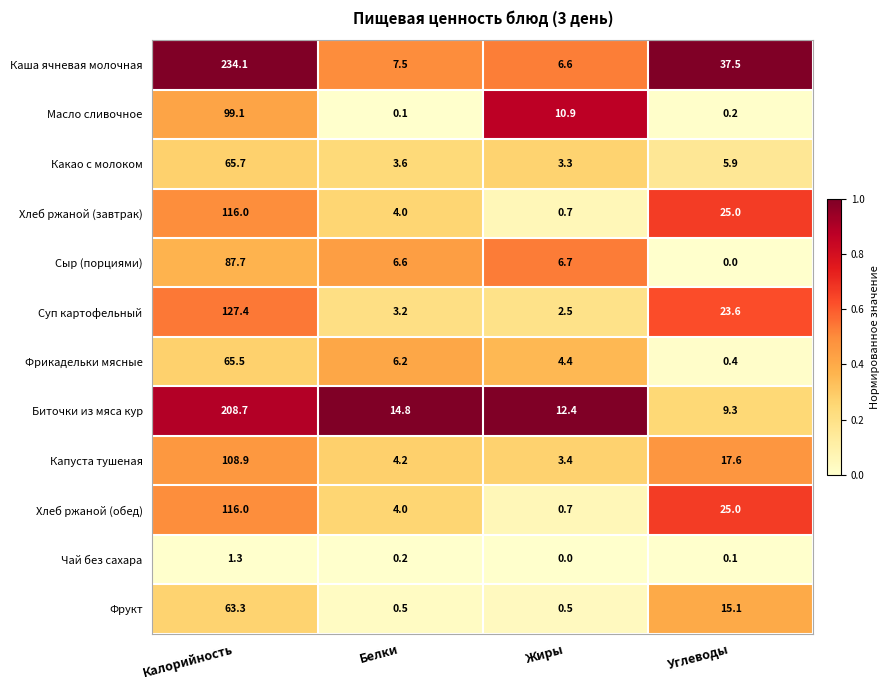

List the labels in order of Хлеб ржаной (обед) value, largest first.

Калорийность, Углеводы, Белки, Жиры